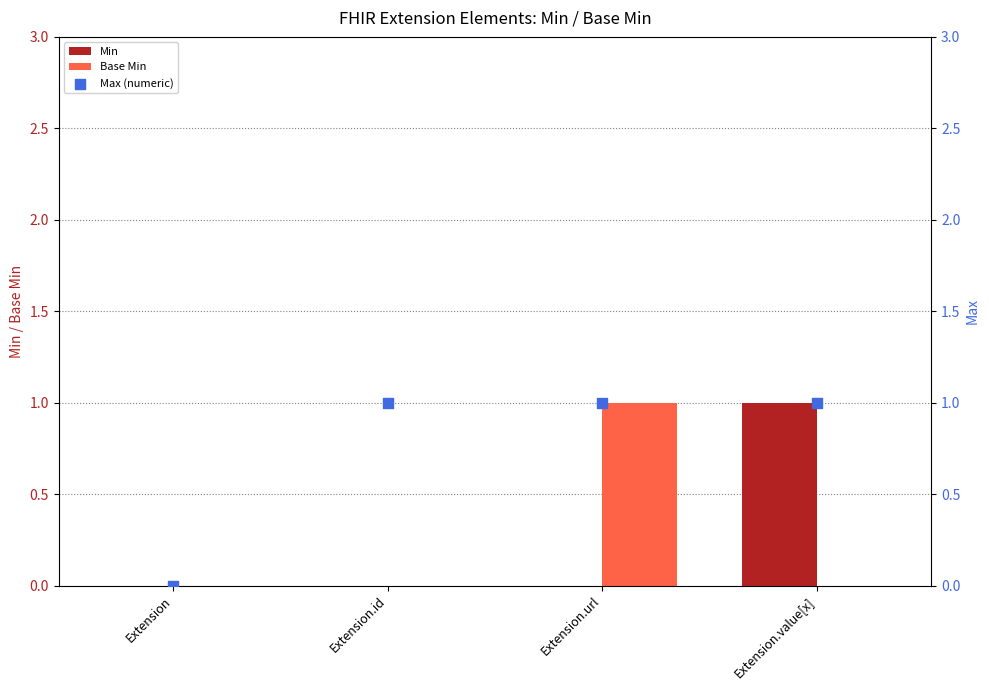

Which series has the largest total across all categories?

Max (numeric)